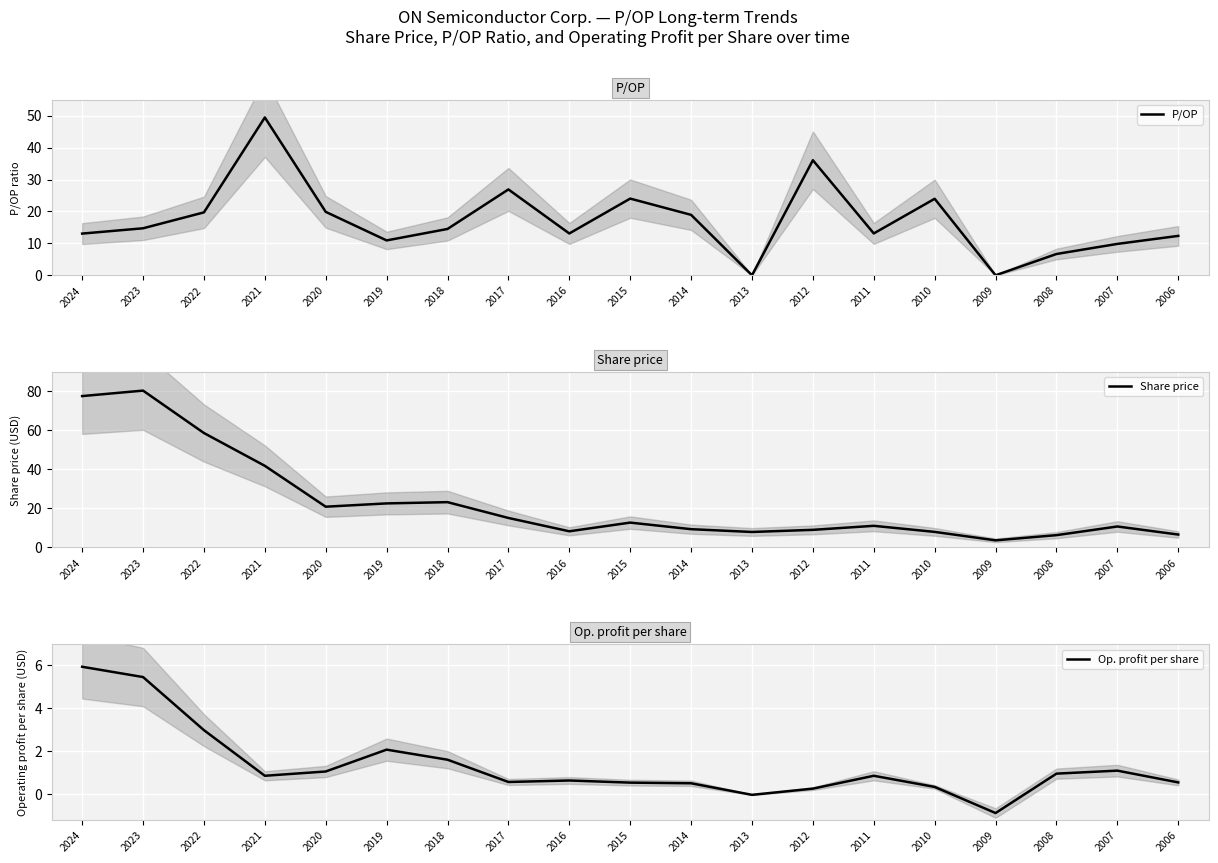

What is the smallest value displayed?

-0.9